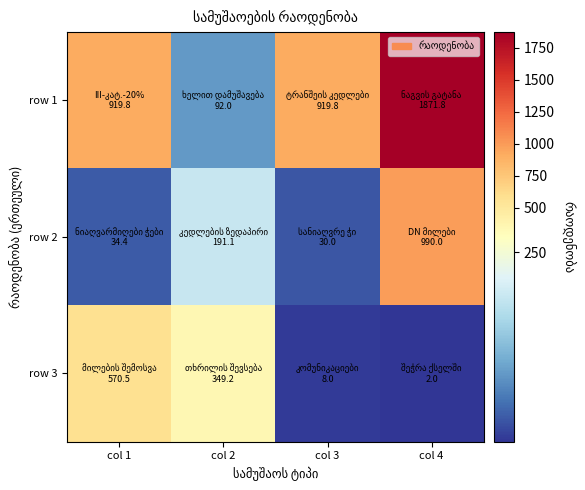

Reading left to right, what are all the values shown in this chart?

row 1: col 1=919.8	col 2=92.0	col 3=919.8	col 4=1871.8
row 2: col 1=34.4	col 2=191.1	col 3=30.0	col 4=990.0
row 3: col 1=570.5	col 2=349.2	col 3=8.0	col 4=2.0